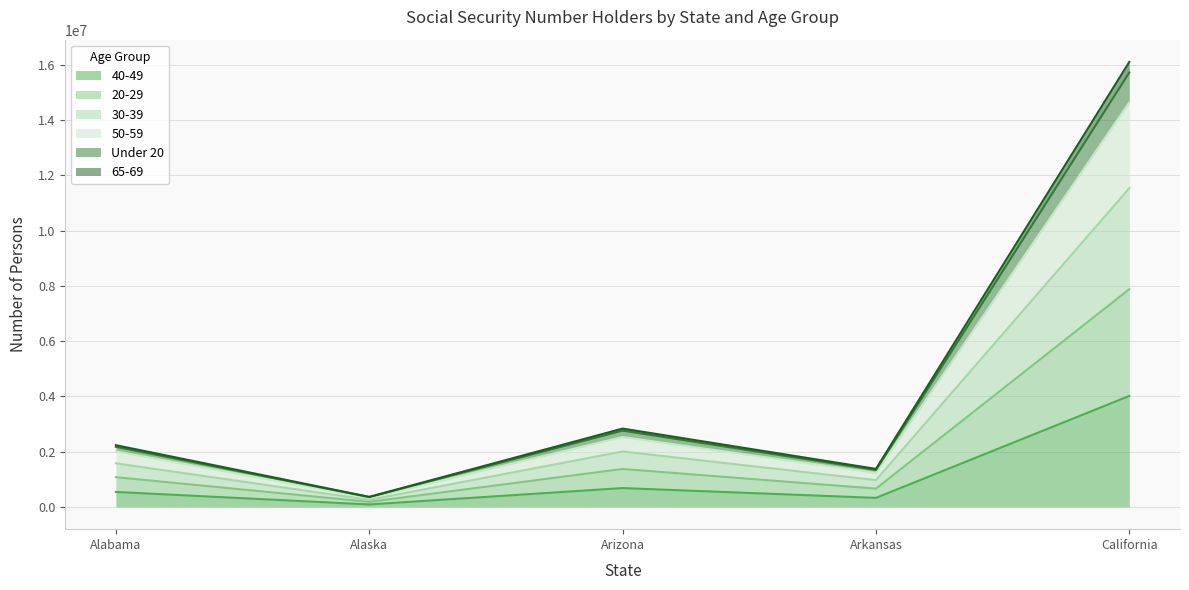

At which label does 40-49 reach its peak?

California